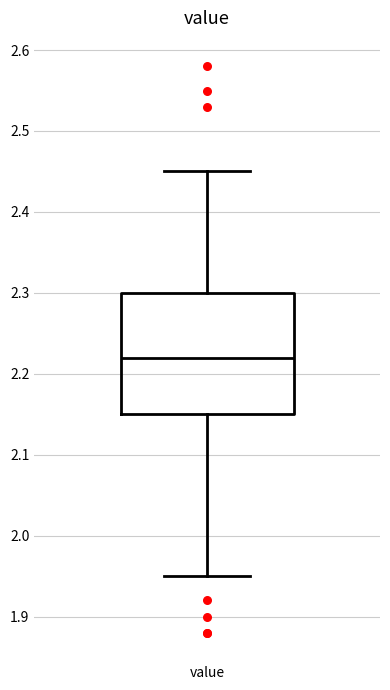

Transcribe this box plot: give where the median line is, the range the box spans, and where the two whiskers end, as read against the y-axis. The values are not printed on the chart, so give them approximately, as read against the axis.

median 2.22, box 2.15 to 2.30, whiskers 1.95 to 2.45